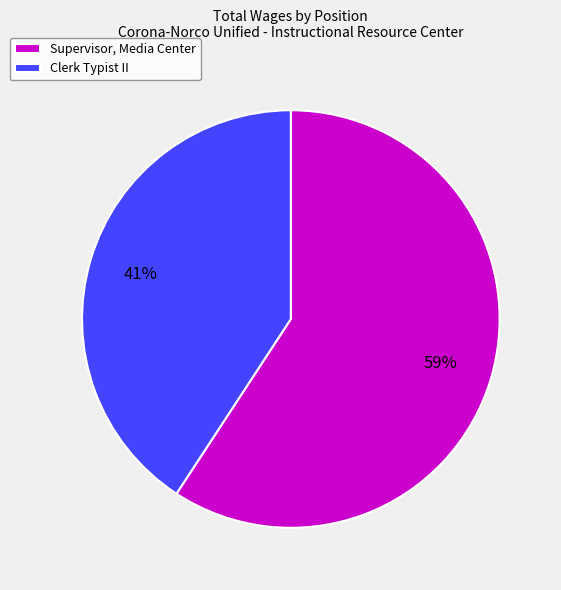

Rank the categories by value from lowest to highest.

Clerk Typist II, Supervisor, Media Center